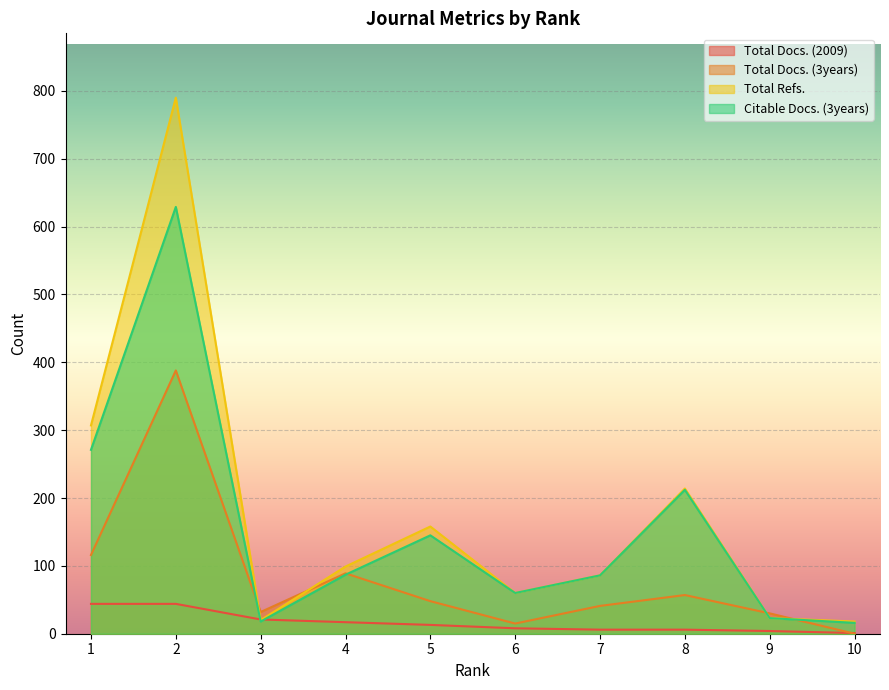

How many lines are shown in the chart?

4